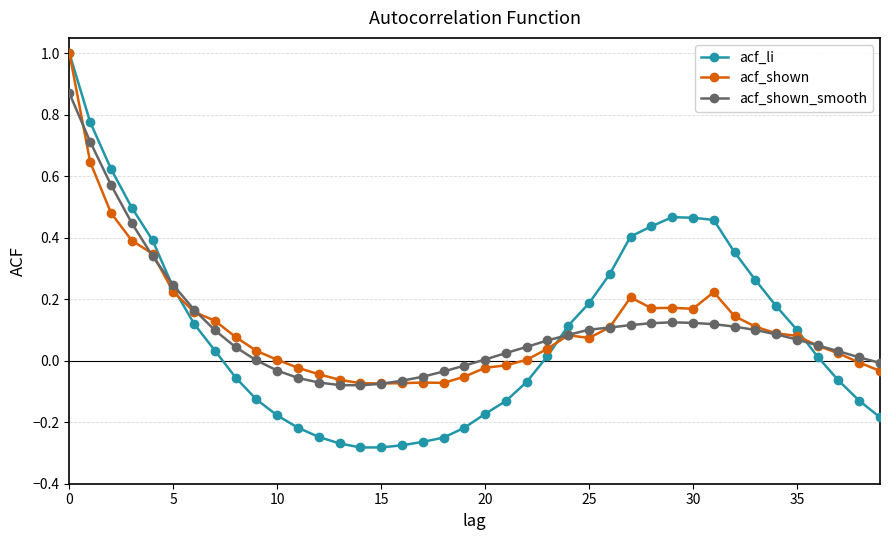

What is the maximum value for acf_shown?

1.0